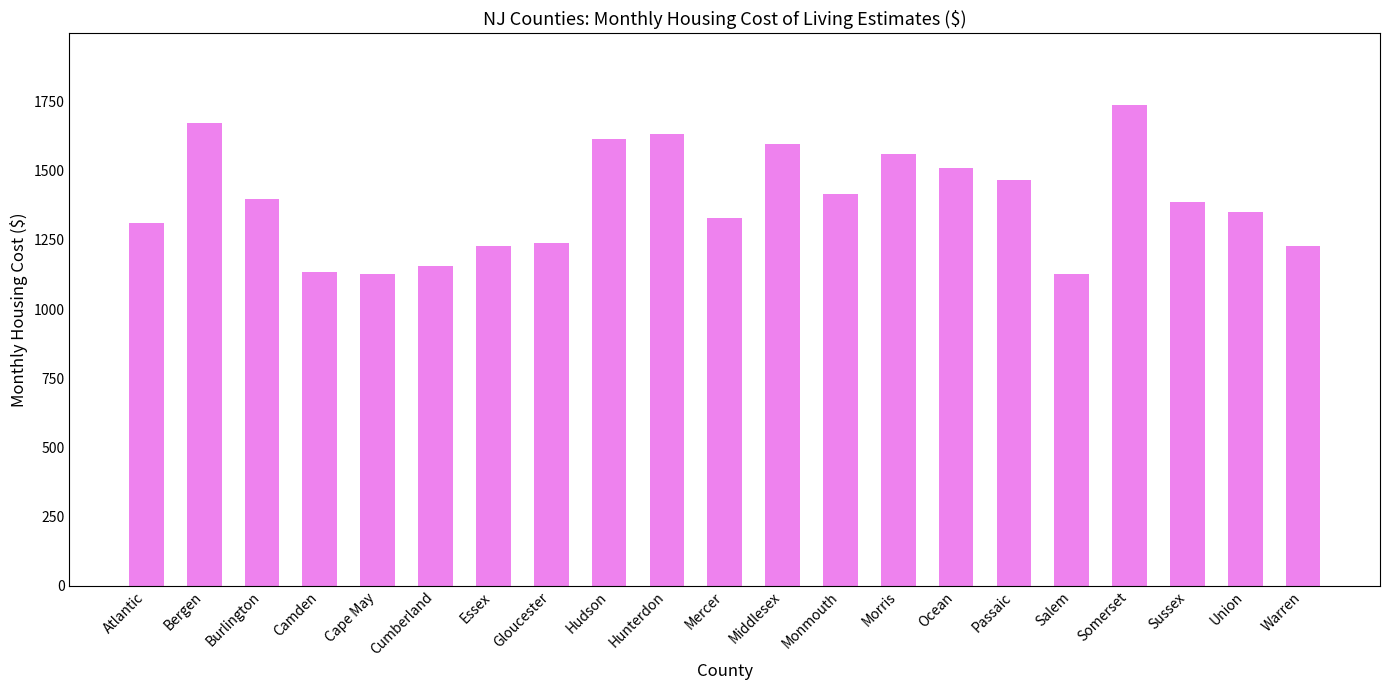

What position from the left is Sussex?

19